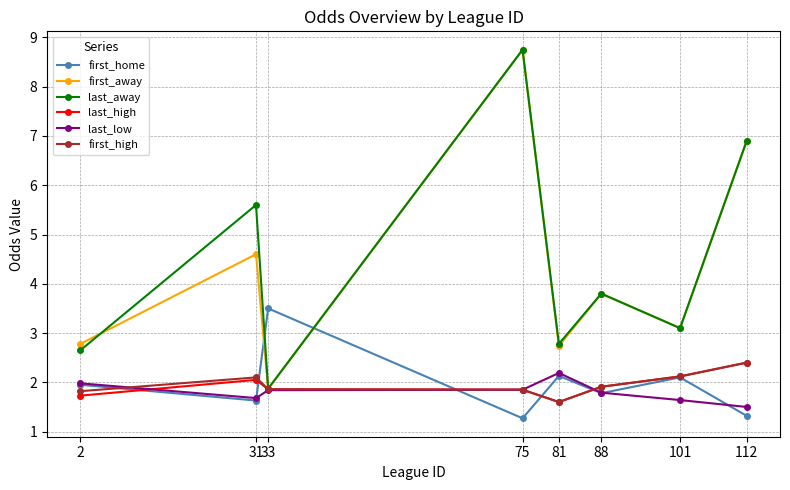

What is the total value across all series at 2?

12.9